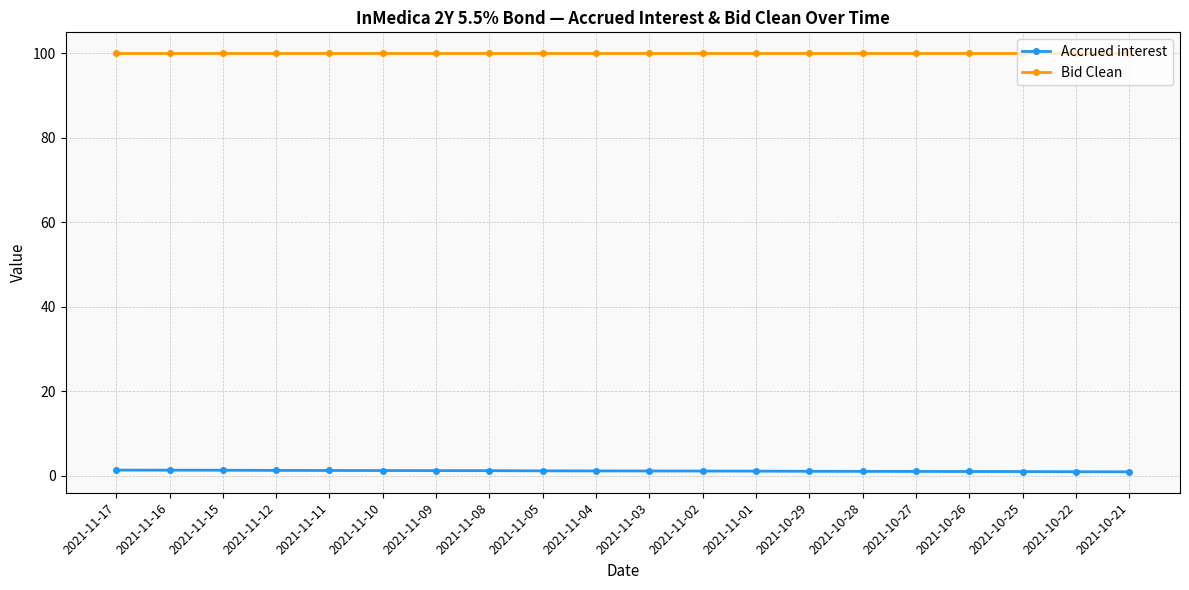

Which series has the largest total across all categories?

Bid Clean